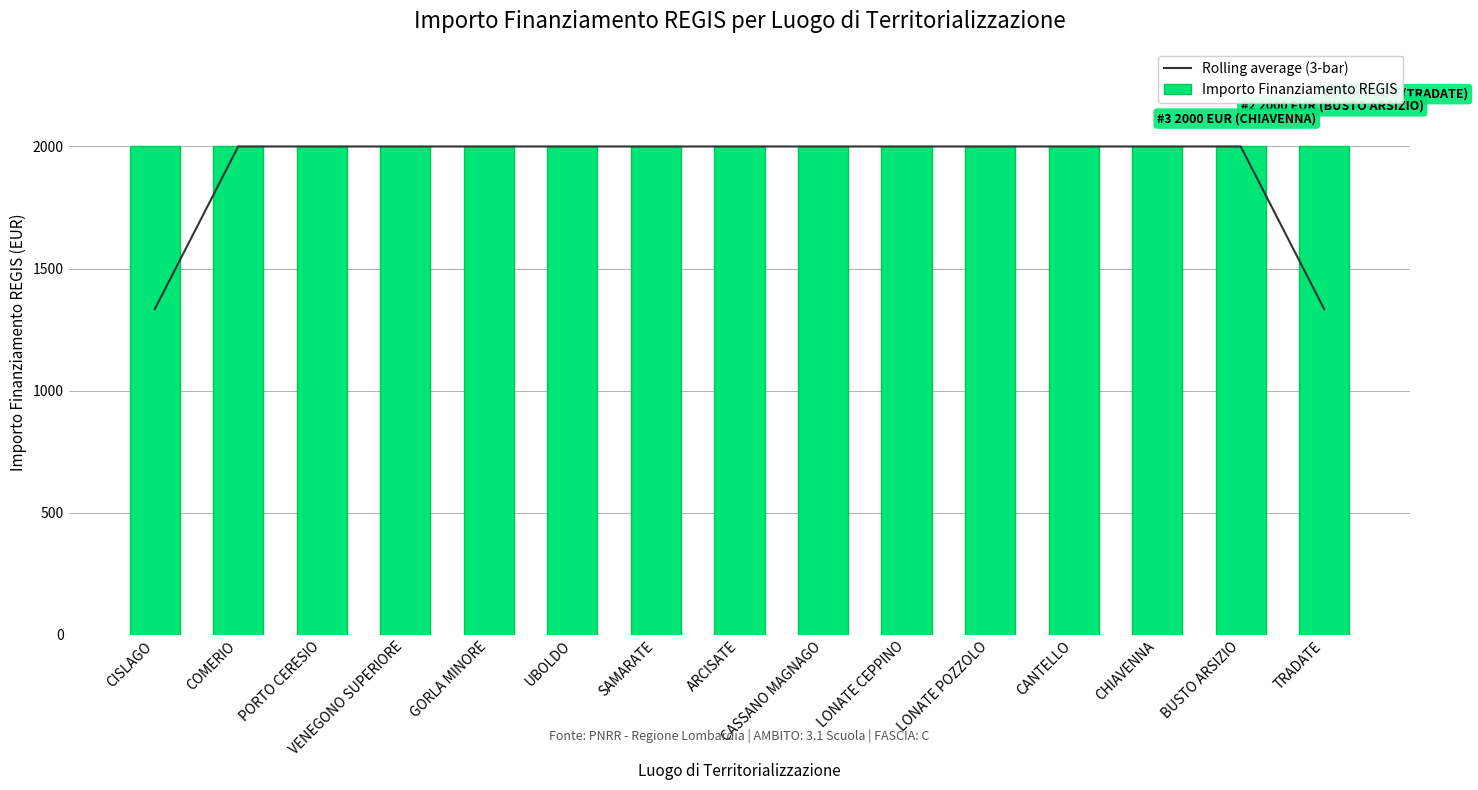

Between LONATE CEPPINO and LONATE POZZOLO, which series saw the biggest shift?

Rolling average (3-bar)